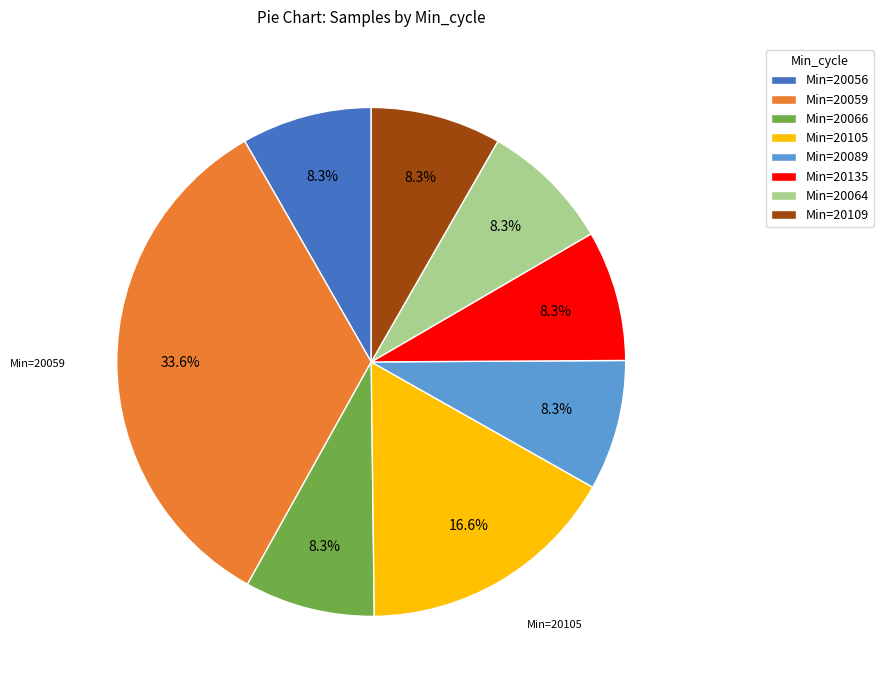

Does any single category account for the majority?

No